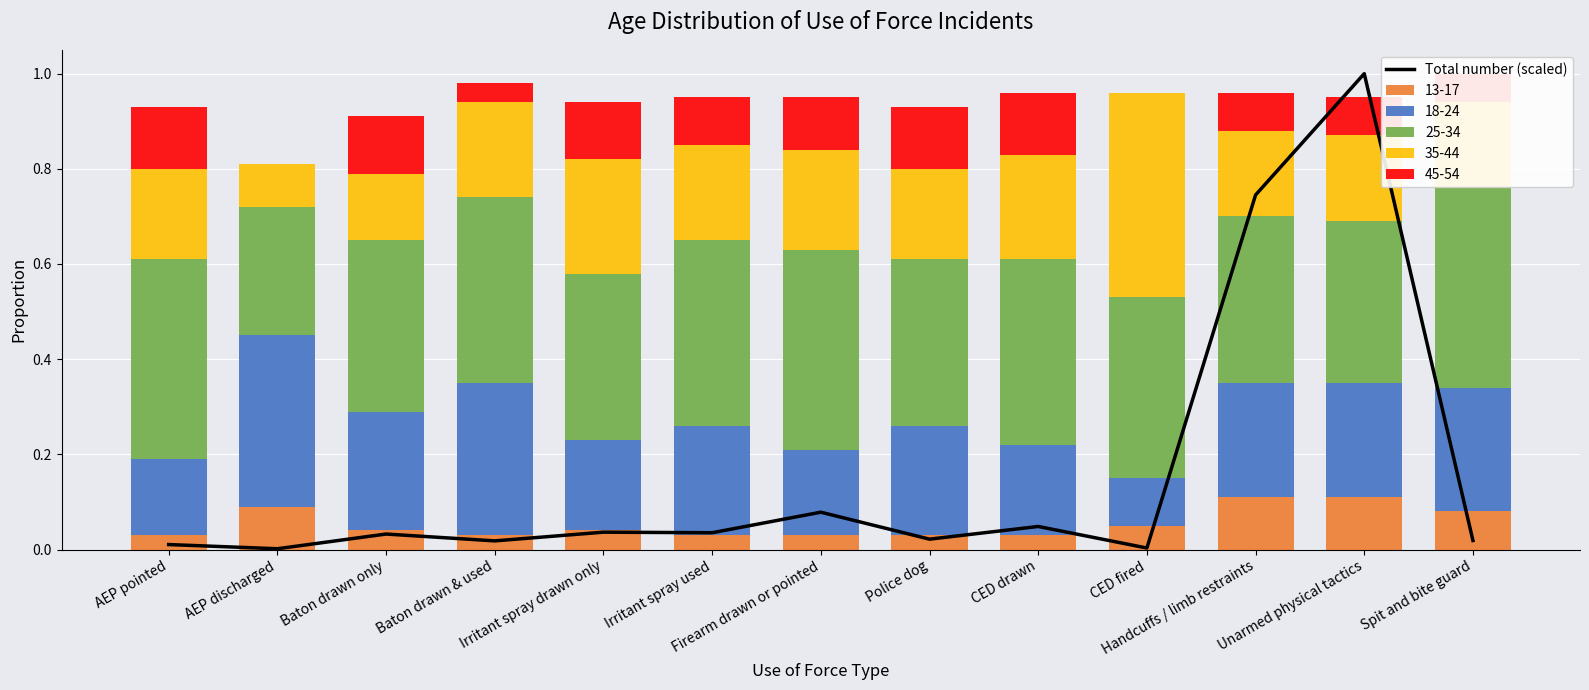

Does the chart contain any negative values?

No